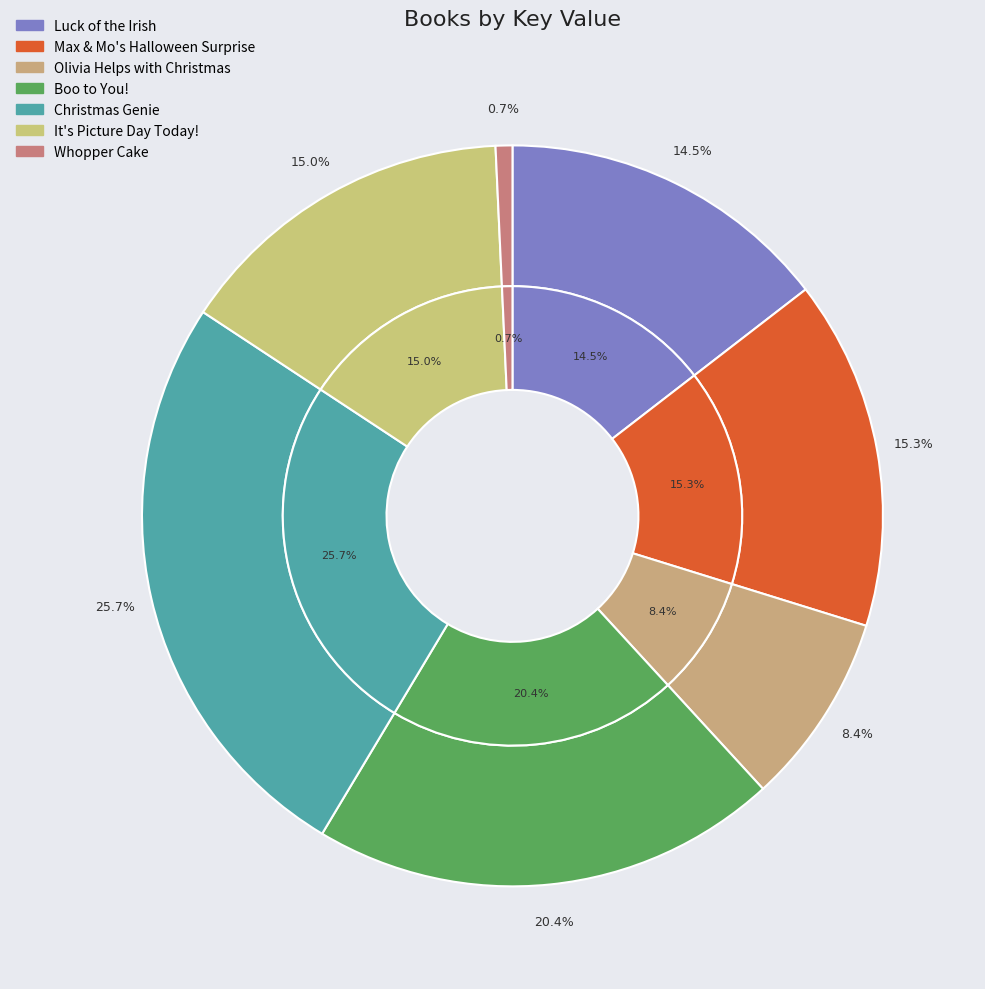

The It's Picture Day Today! slice represents 24% of the pie. True or false?

False